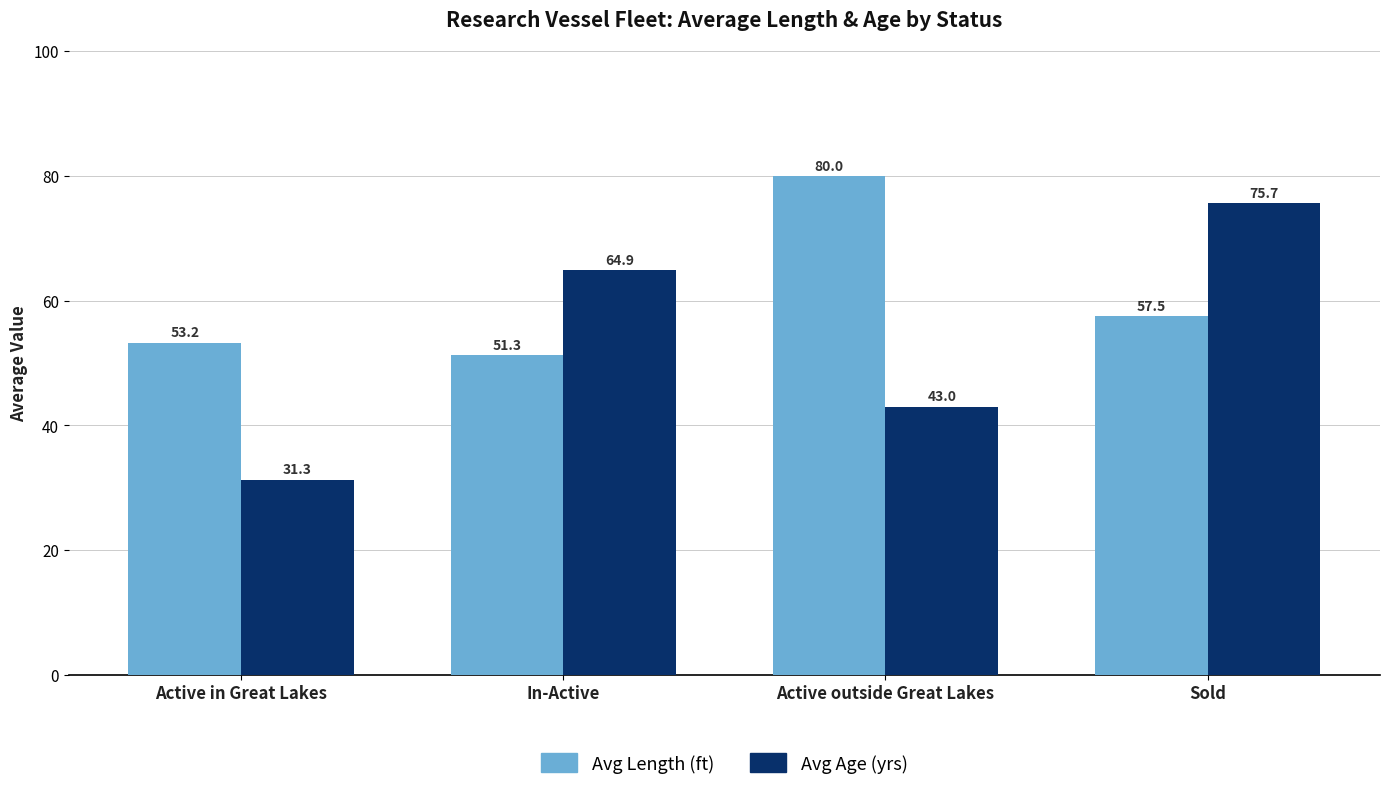

At which category is the sum across all series the highest?

Sold